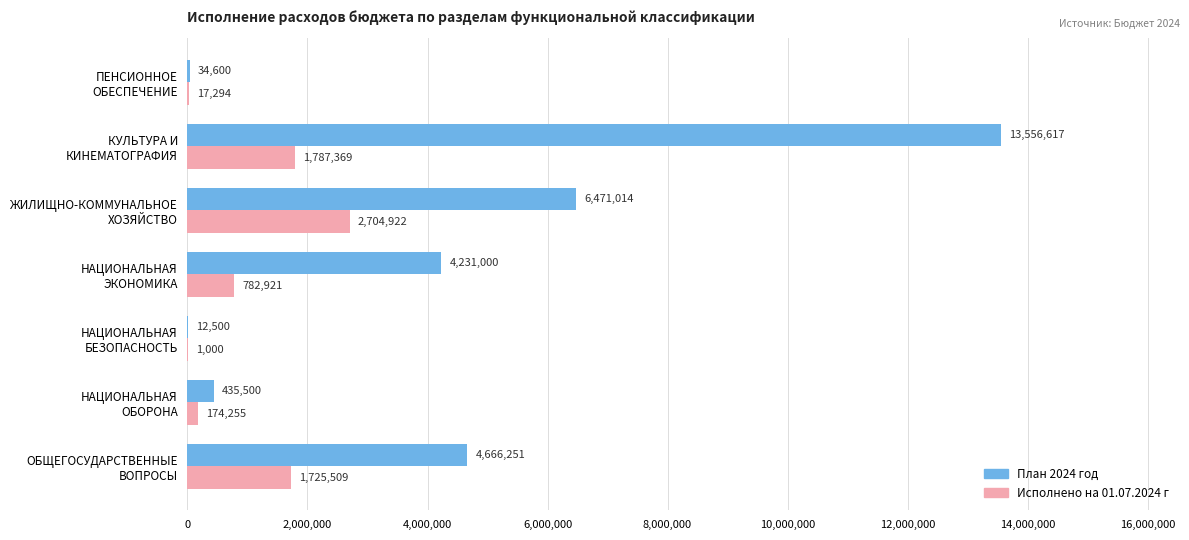

Which series has the largest total across all categories?

План 2024 год